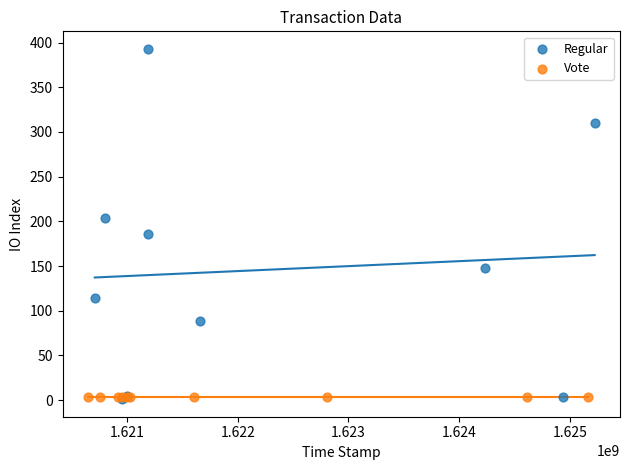

What are all the series names shown in the legend?

Regular, Vote